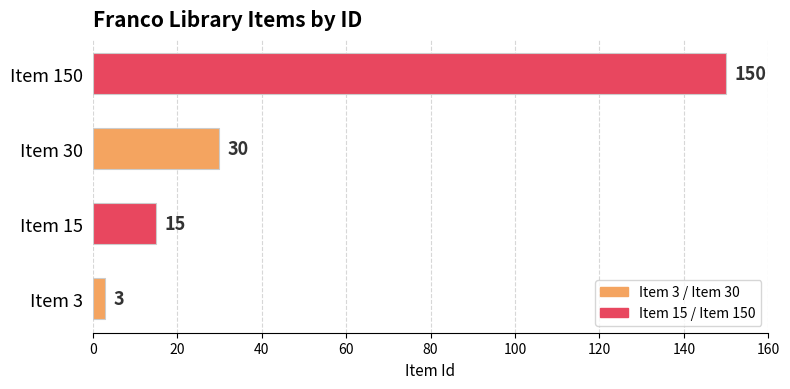

The chart shows a value of 30 at Item 30. True or false?

True